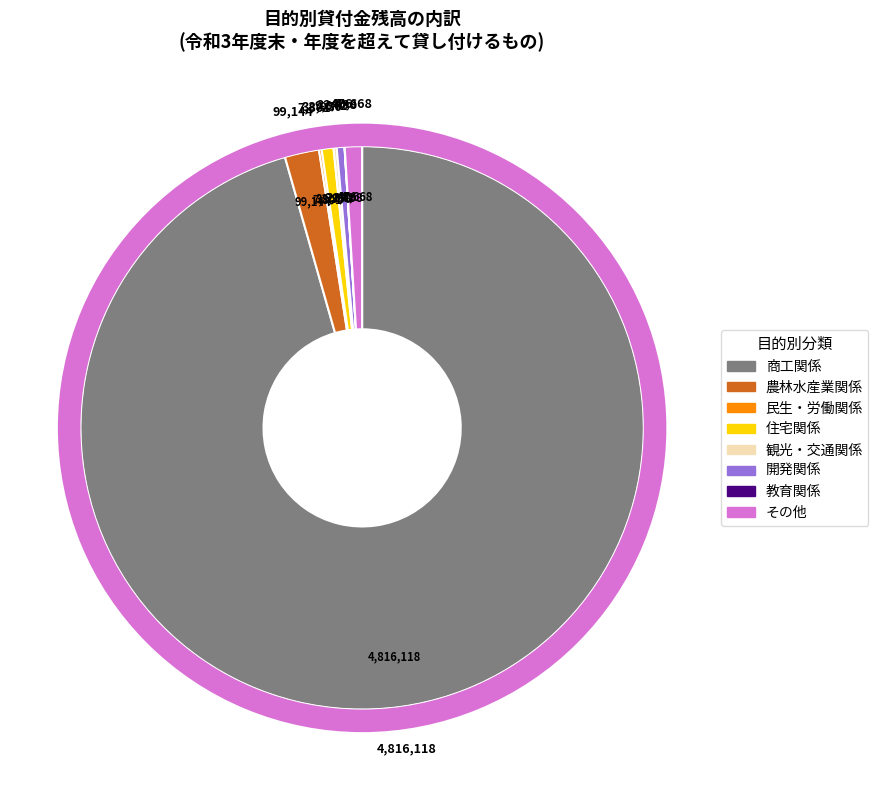

To the nearest percent, what is the difference between the largest and smallest slice percentages?

96%